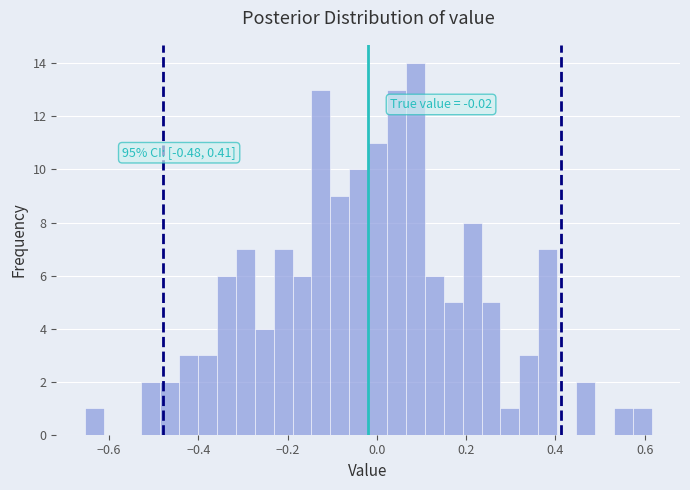

Read against the x-axis, roughly where is the centre of the tallest bar?

0.08